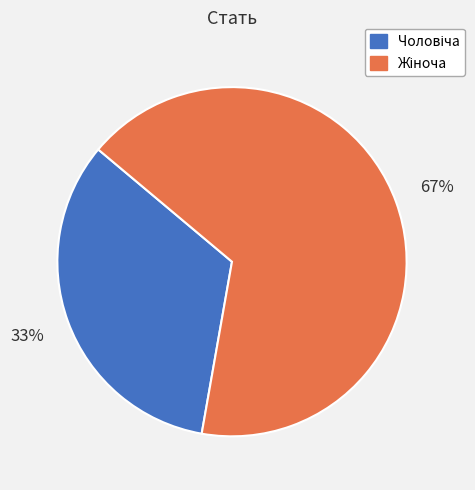

To the nearest percent, what is the average slice percentage?

50%